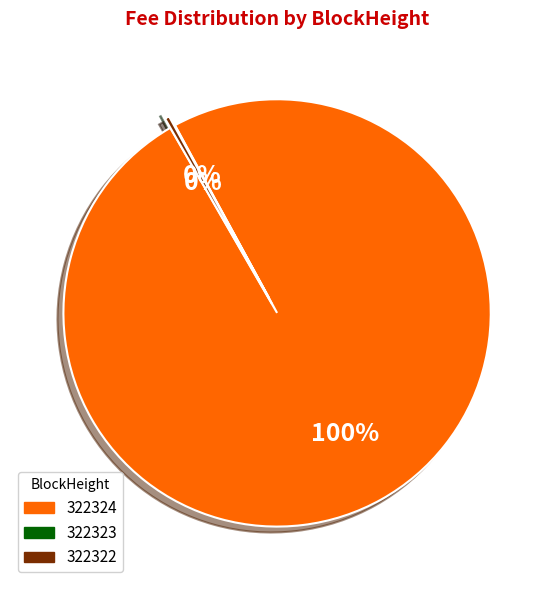

Is there a majority slice in this chart?

Yes